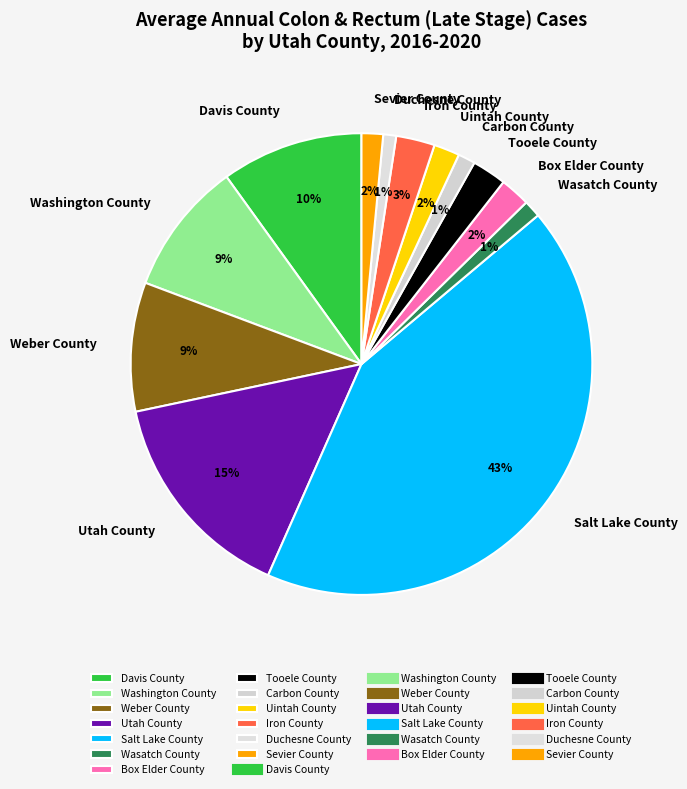

Does Iron County account for over 50% of the chart?

No